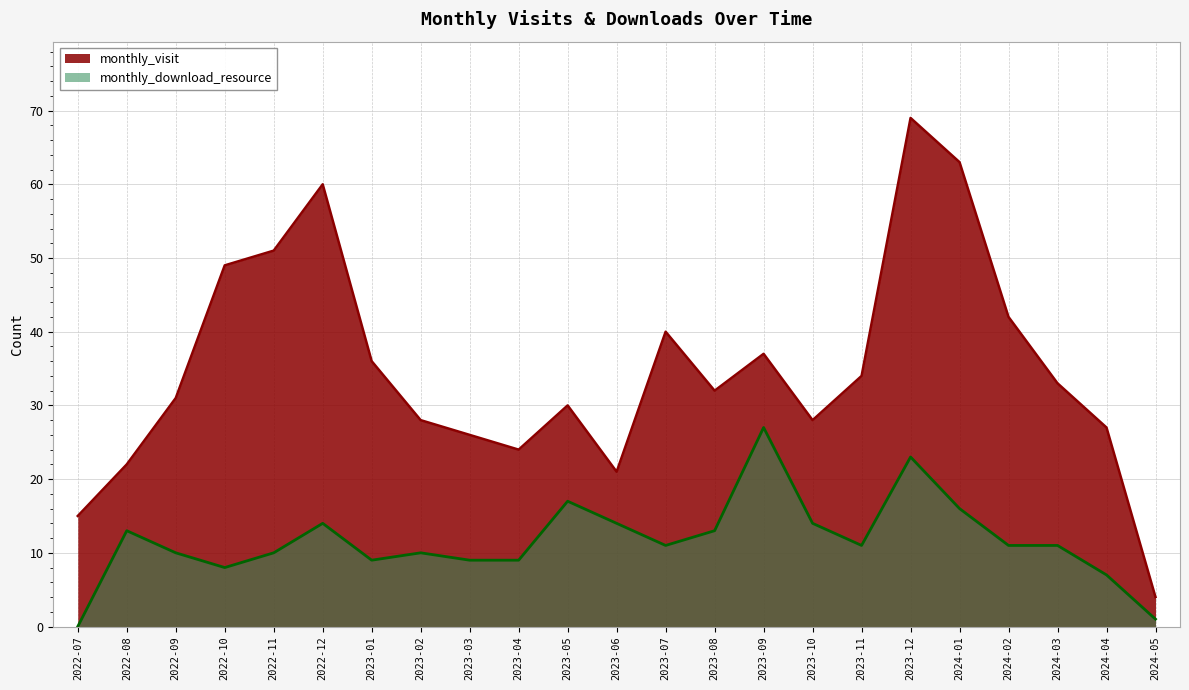

True or false: monthly_download_resource has a value of 1 at 2024-05.

True